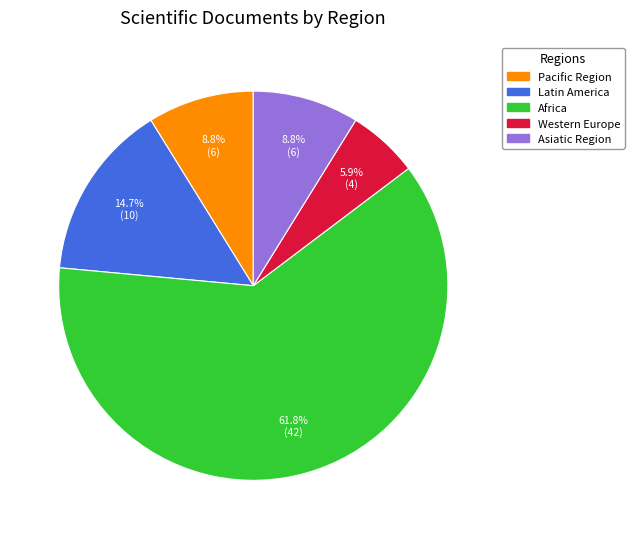

How many segments does this pie chart have?

5